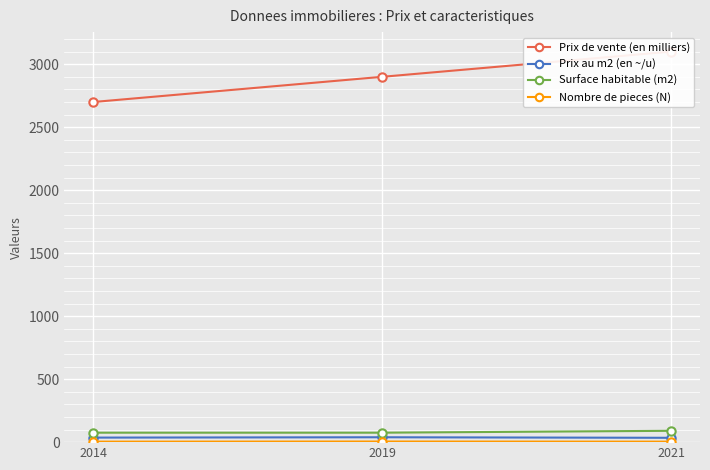

At which category does the chart reach its peak across all series?

2021